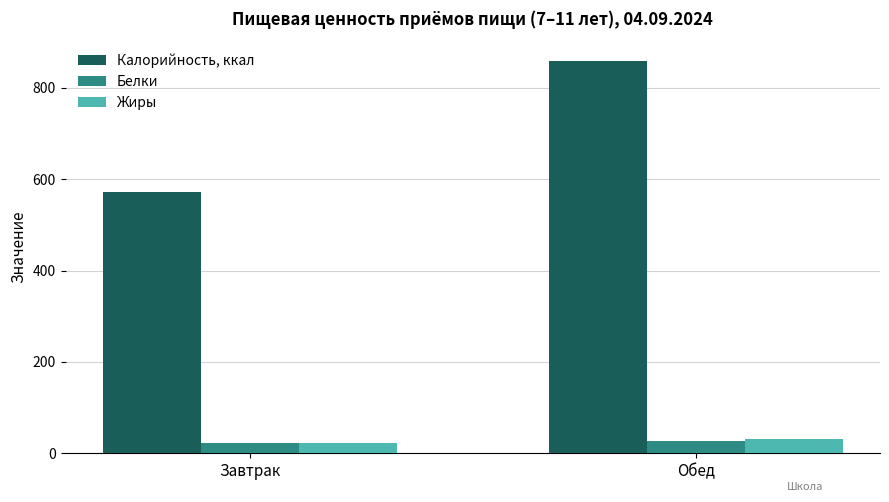

Which label corresponds to the largest value in the chart?

Обед